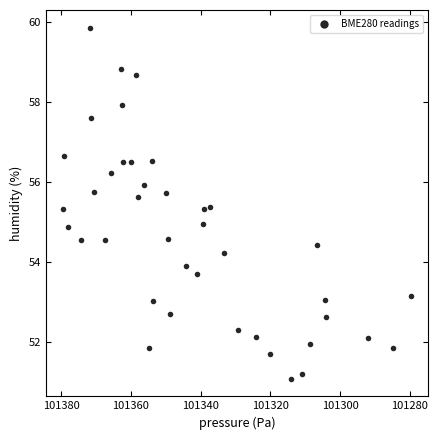

What is the range of Y values (max minus min)?

8.8